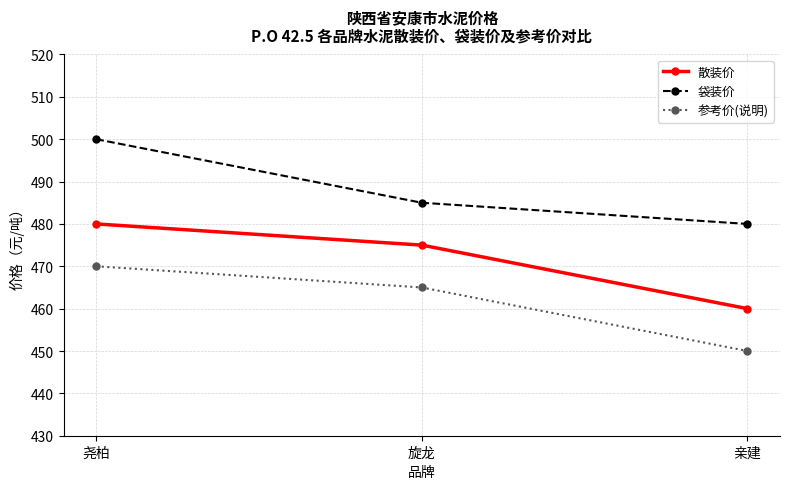

What is the label of the 2nd point from the right?

旋龙